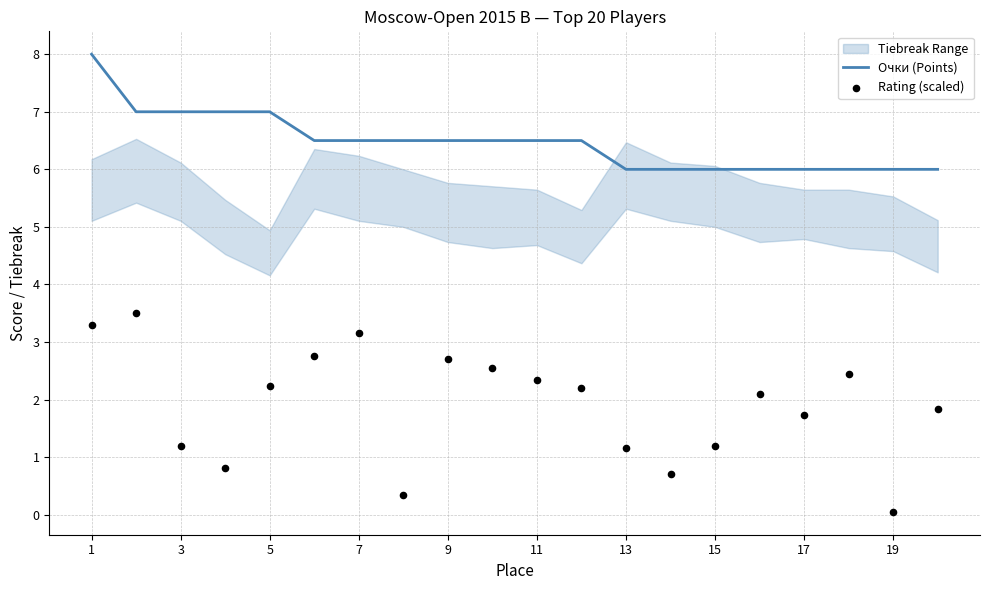

At which category is the sum across all series the highest?

1